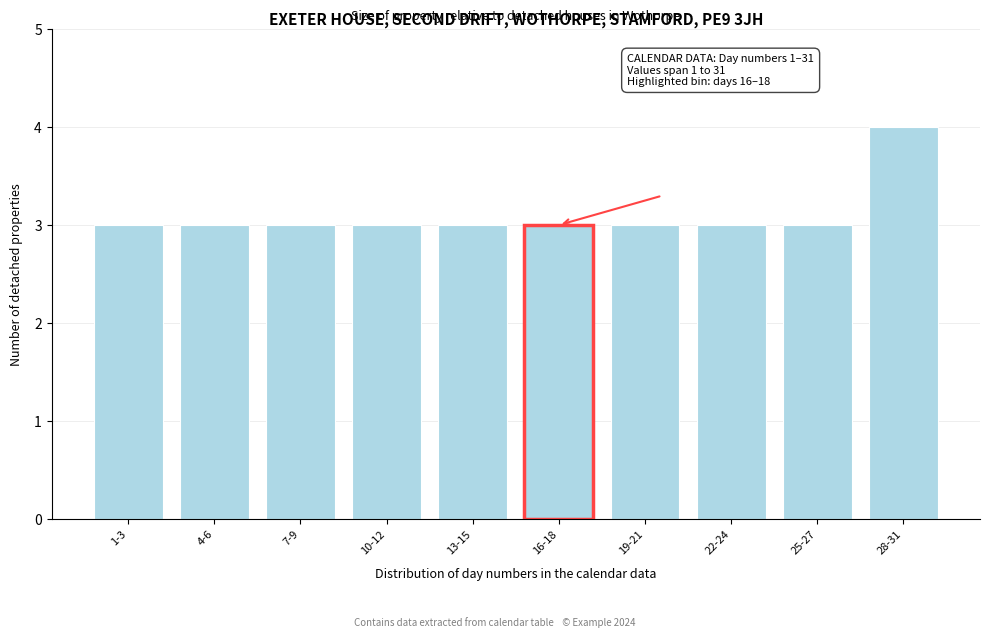

Reading left to right, list all the values displayed in this chart.

3	3	3	3	3	3	3	3	3	4